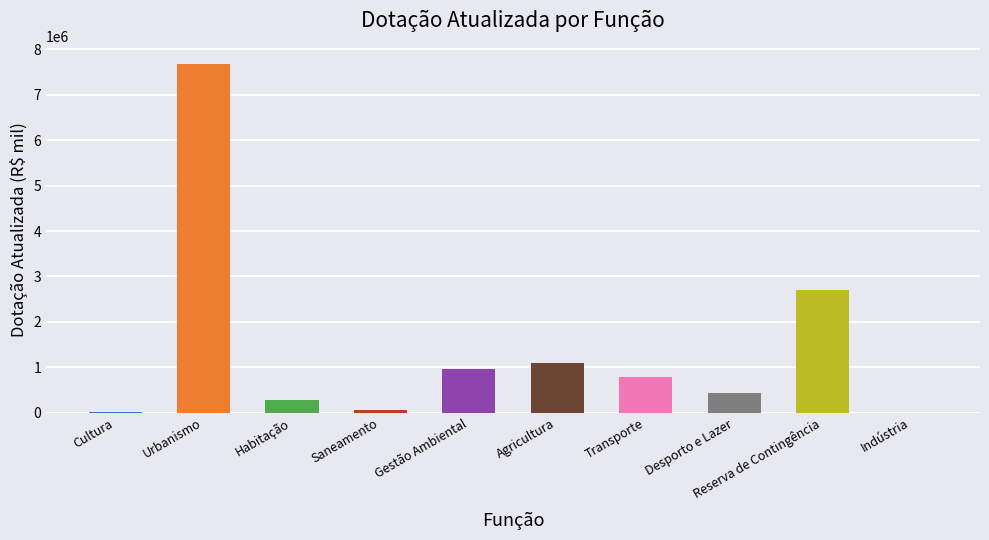

What is the ratio of the value at Desporto e Lazer to the value at Habitação?

1.5